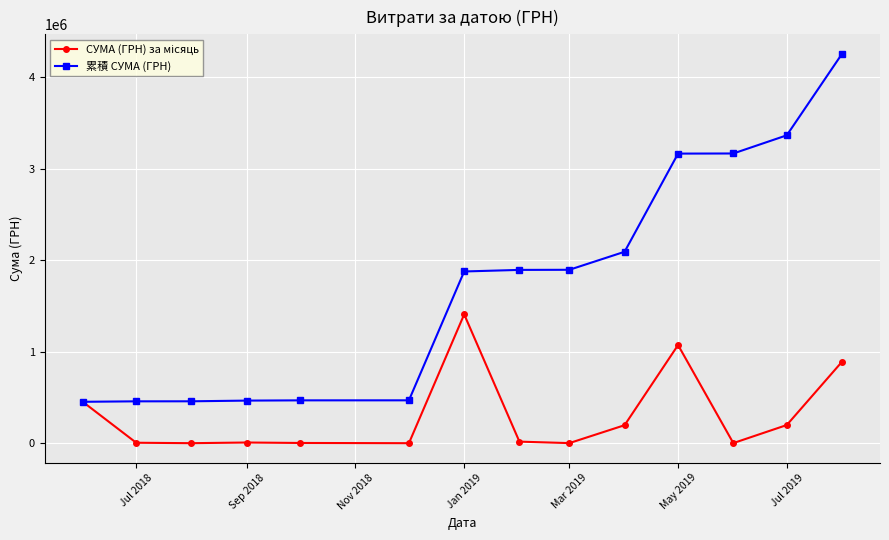

At how many categories does at least one series exceed 1606224?

8